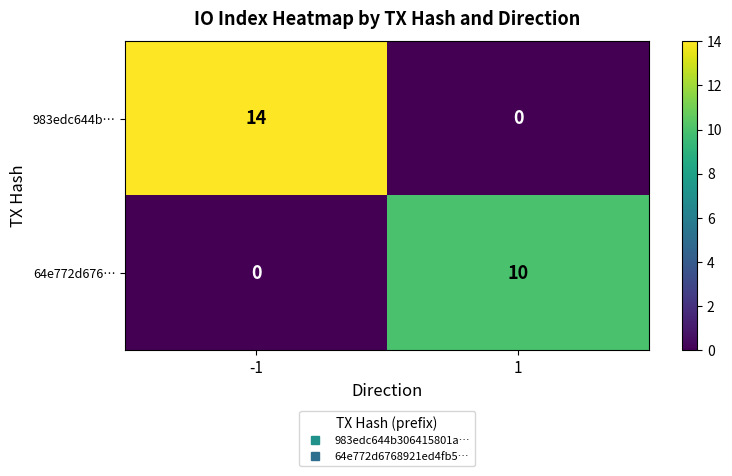

What is the spread (max minus min) of values at 1?

10